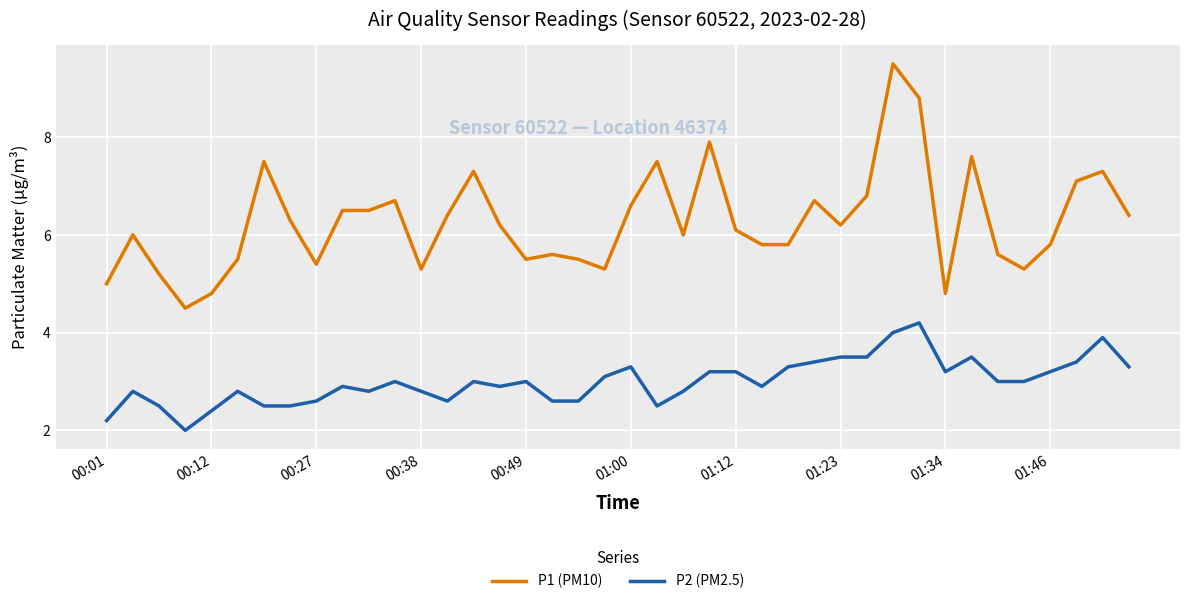

True or false: P1 (PM10) and P2 (PM2.5) intersect in this chart.

False